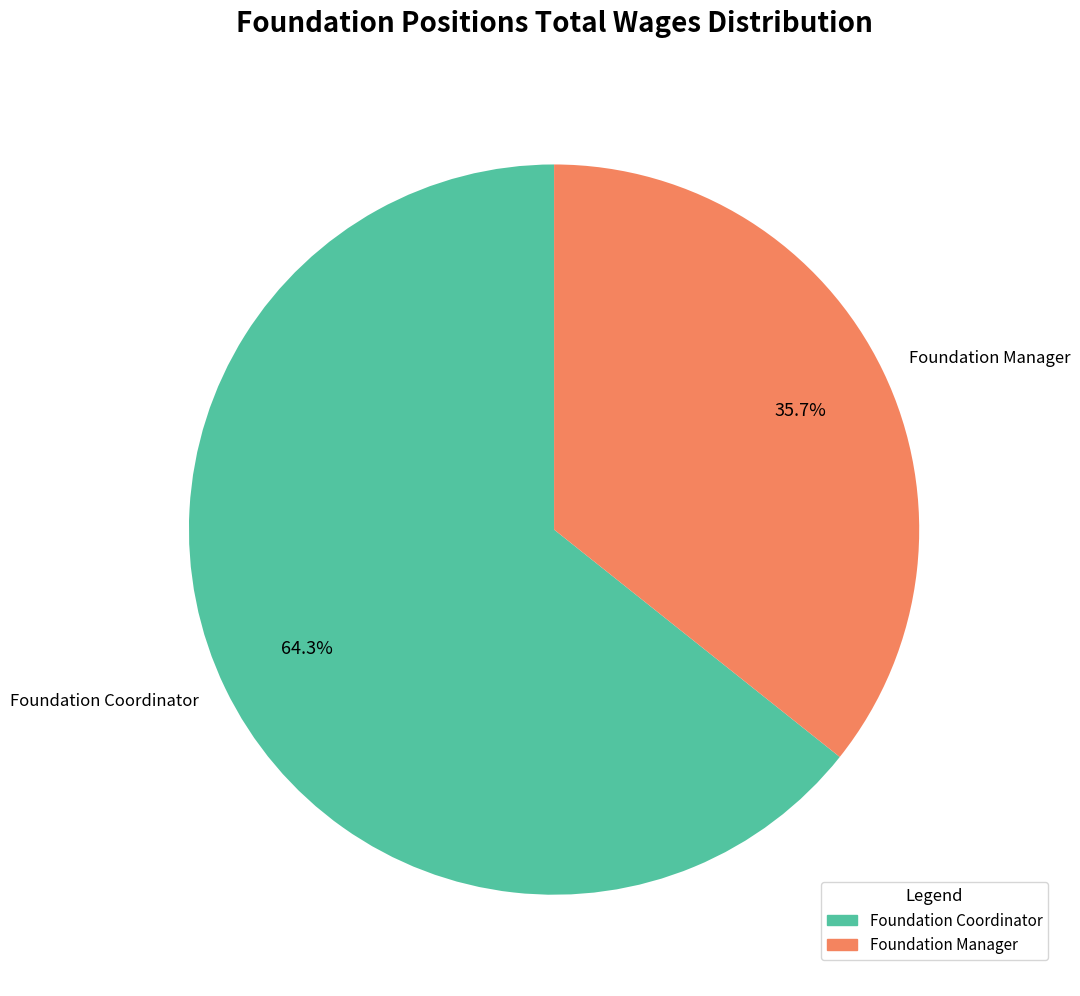

Between Foundation Manager and Foundation Coordinator, which is larger?

Foundation Coordinator